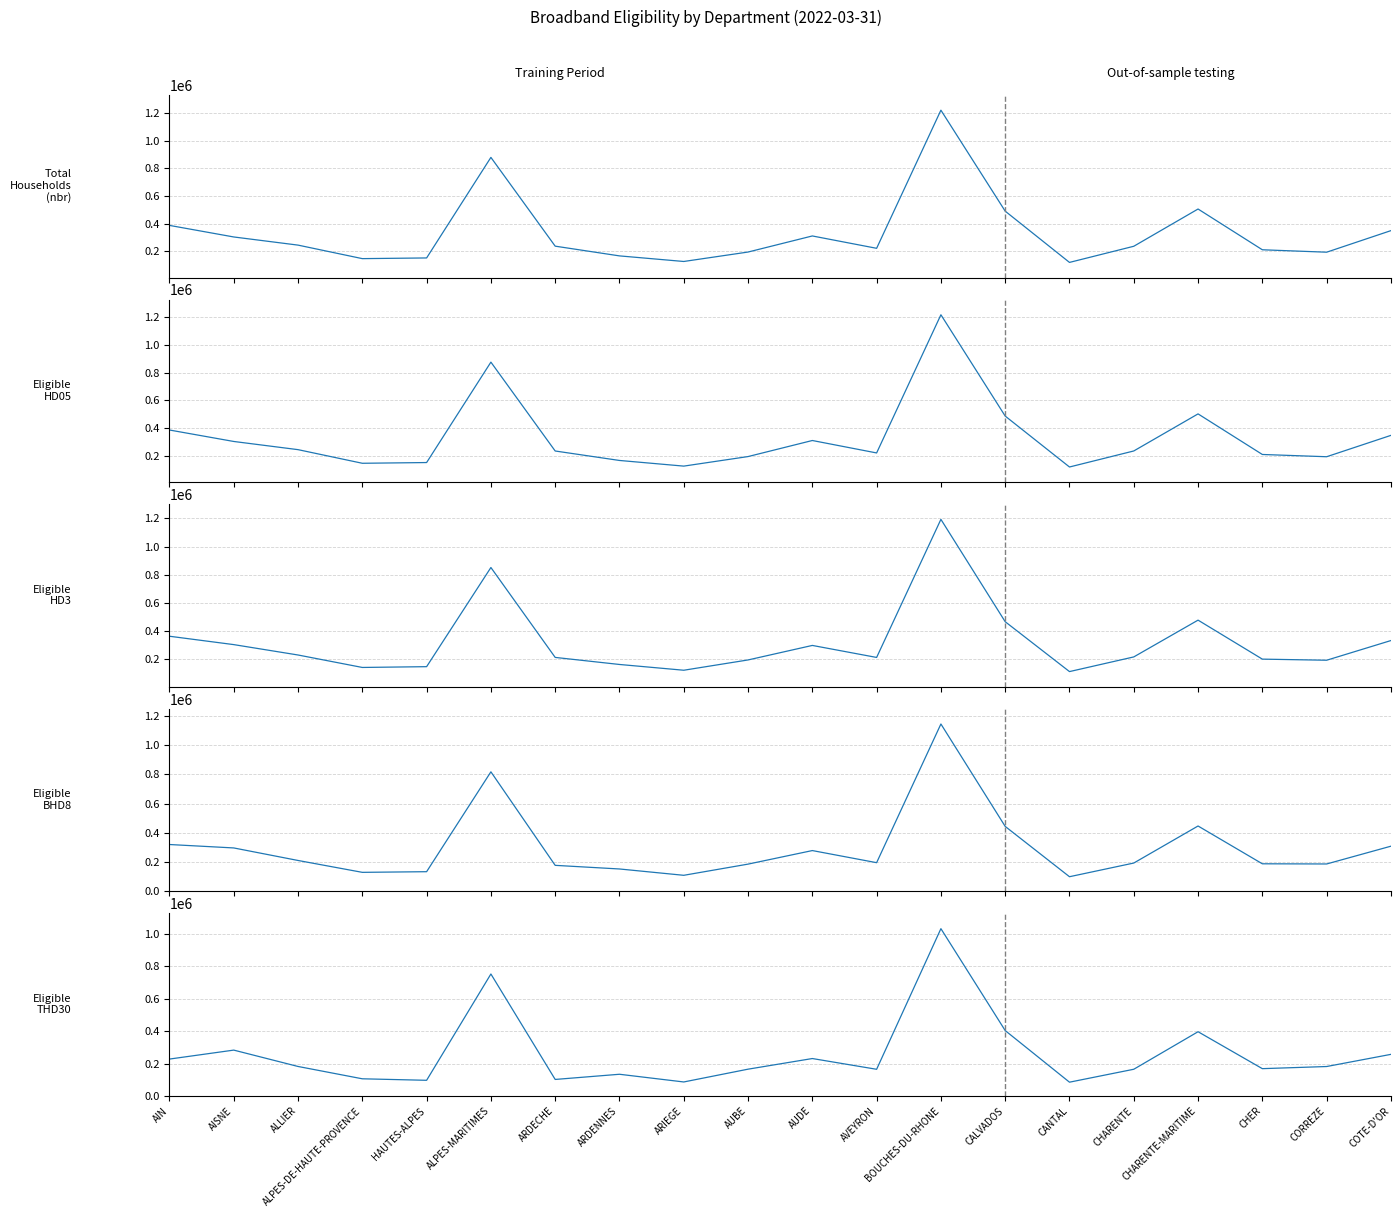

Which series has the widest spread of values?

nbr